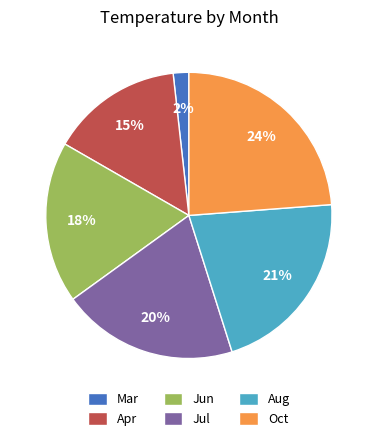

To the nearest percent, what is the average slice percentage?

17%